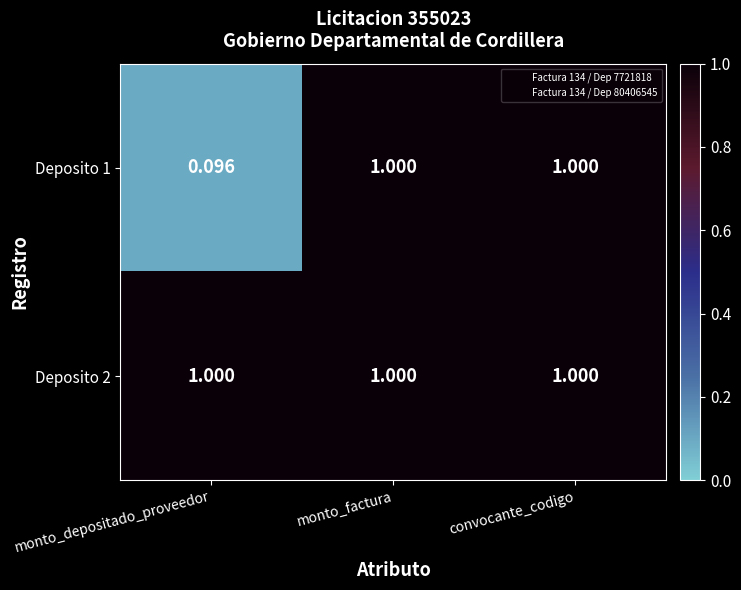

Is the value of Deposito 2 at monto_factura greater than the value of Deposito 1 at monto_depositado_proveedor?

Yes